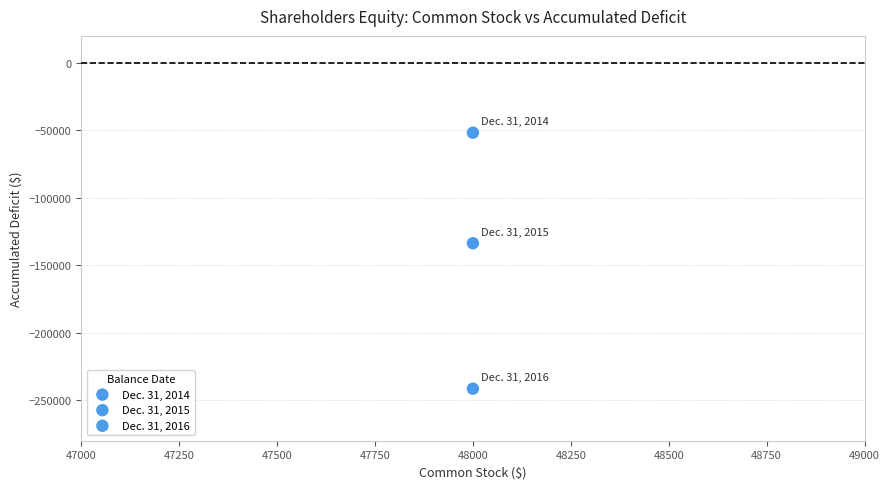

How many data points are displayed?

3